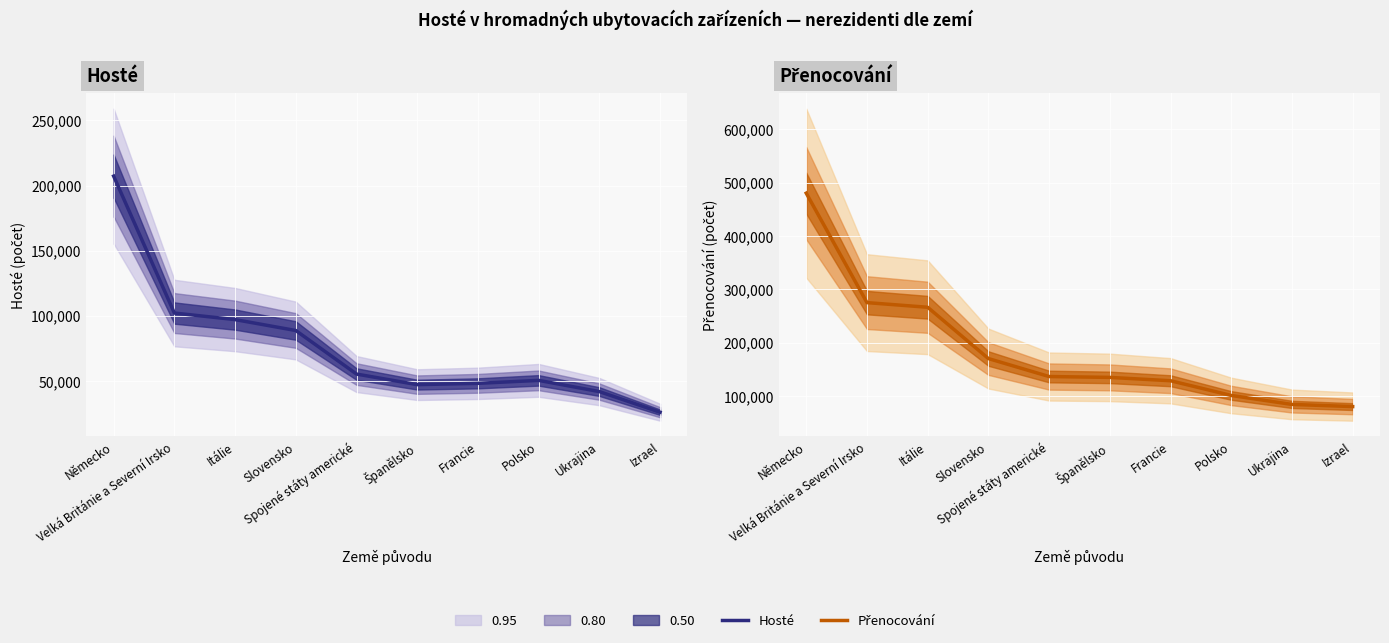

Which label corresponds to the smallest value in the chart?

Izrael